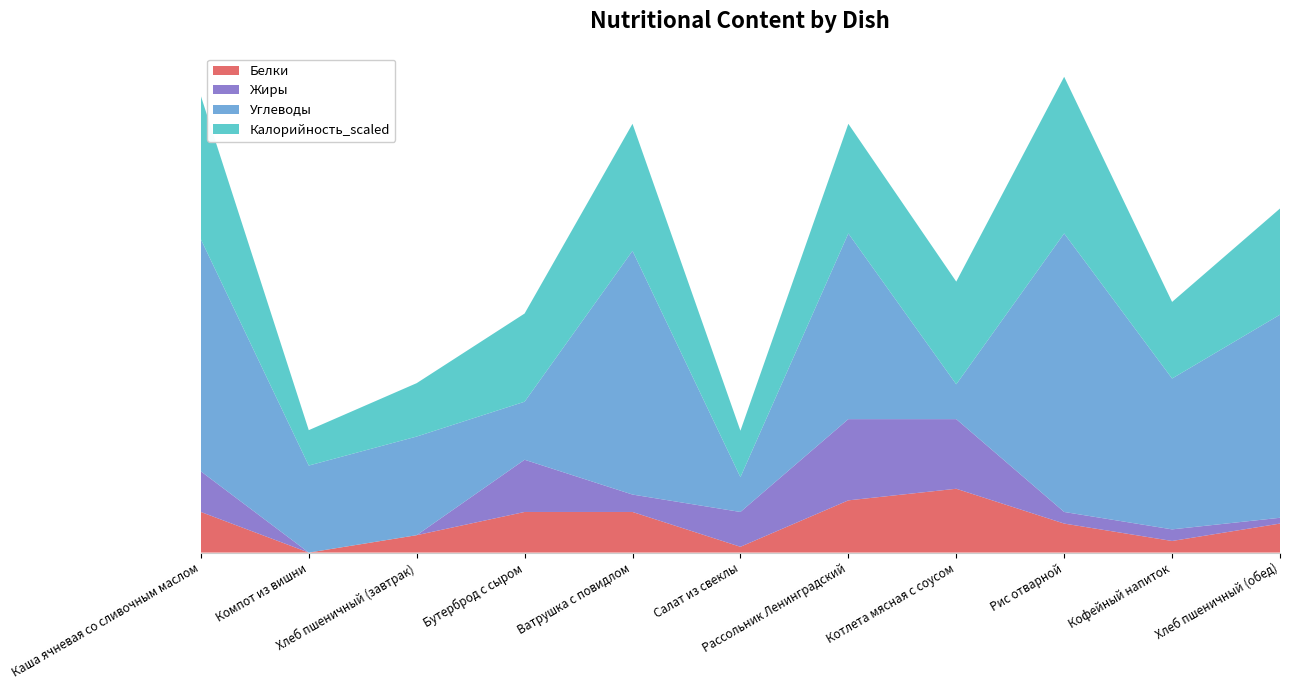

Reading left to right, what are all the values shown in this chart?

Белки: Каша ячневая со сливочным маслом=7.0	Компот из вишни=0.0	Хлеб пшеничный (завтрак)=3.0	Бутерброд с сыром=7.0	Ватрушка с повидлом=7.0	Салат из свеклы=1.0	Рассольник Ленинградский=9.0	Котлета мясная с соусом=11.0	Рис отварной=5.0	Кофейный напиток=2.0	Хлеб пшеничный (обед)=5.0
Жиры: Каша ячневая со сливочным маслом=7.0	Компот из вишни=0.0	Хлеб пшеничный (завтрак)=0.0	Бутерброд с сыром=9.0	Ватрушка с повидлом=3.0	Салат из свеклы=6.0	Рассольник Ленинградский=14.0	Котлета мясная с соусом=12.0	Рис отварной=2.0	Кофейный напиток=2.0	Хлеб пшеничный (обед)=1.0
Углеводы: Каша ячневая со сливочным маслом=40.0	Компот из вишни=15.0	Хлеб пшеничный (завтрак)=17.0	Бутерброд с сыром=10.0	Ватрушка с повидлом=42.0	Салат из свеклы=6.0	Рассольник Ленинградский=32.0	Котлета мясная с соусом=6.0	Рис отварной=48.0	Кофейный напиток=26.0	Хлеб пшеничный (обед)=35.0
Калорийность_scaled: Каша ячневая со сливочным маслом=24.7	Компот из вишни=6.1	Хлеб пшеничный (завтрак)=9.2	Бутерброд с сыром=15.2	Ватрушка с повидлом=21.9	Салат из свеклы=8.0	Рассольник Ленинградский=18.9	Котлета мясная с соусом=17.7	Рис отварной=27.0	Кофейный напиток=13.2	Хлеб пшеничный (обед)=18.3